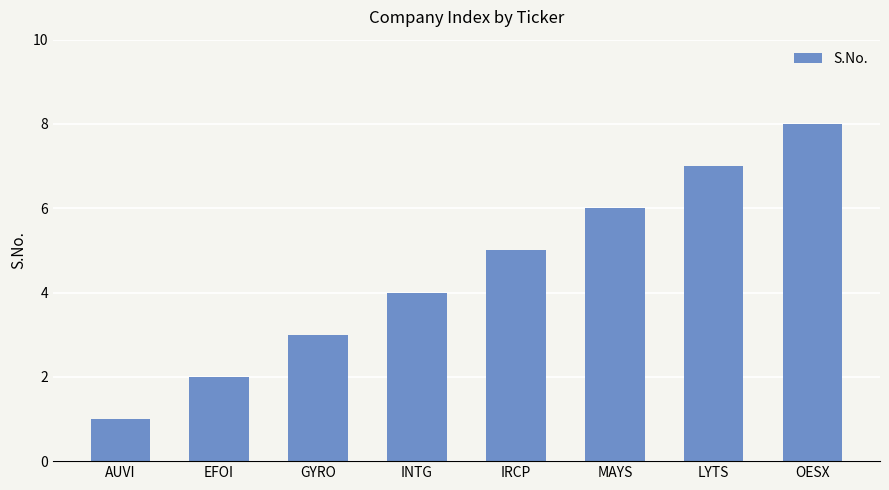

How many bars are there in total?

8